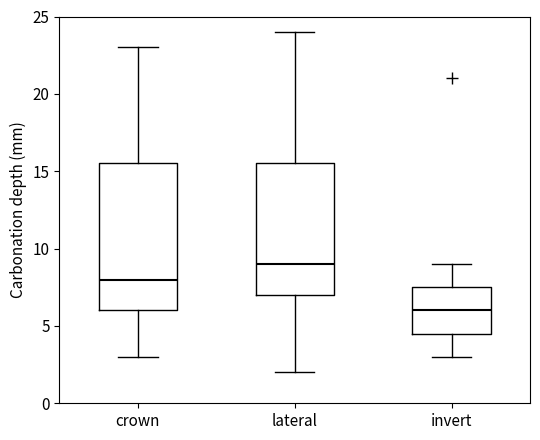

Reading left to right, transcribe this box plot: for each box, give where its median line is, the range the box spans, and where its two whiskers end, as read against the y-axis. The values are not printed on the chart, so give them approximately, as read against the axis.

crown: median 8.0, box 6.0 to 15.5, whiskers 3.0 to 23.0
lateral: median 9.0, box 7.0 to 15.5, whiskers 2.0 to 24.0
invert: median 6.0, box 4.5 to 7.5, whiskers 3.0 to 9.0